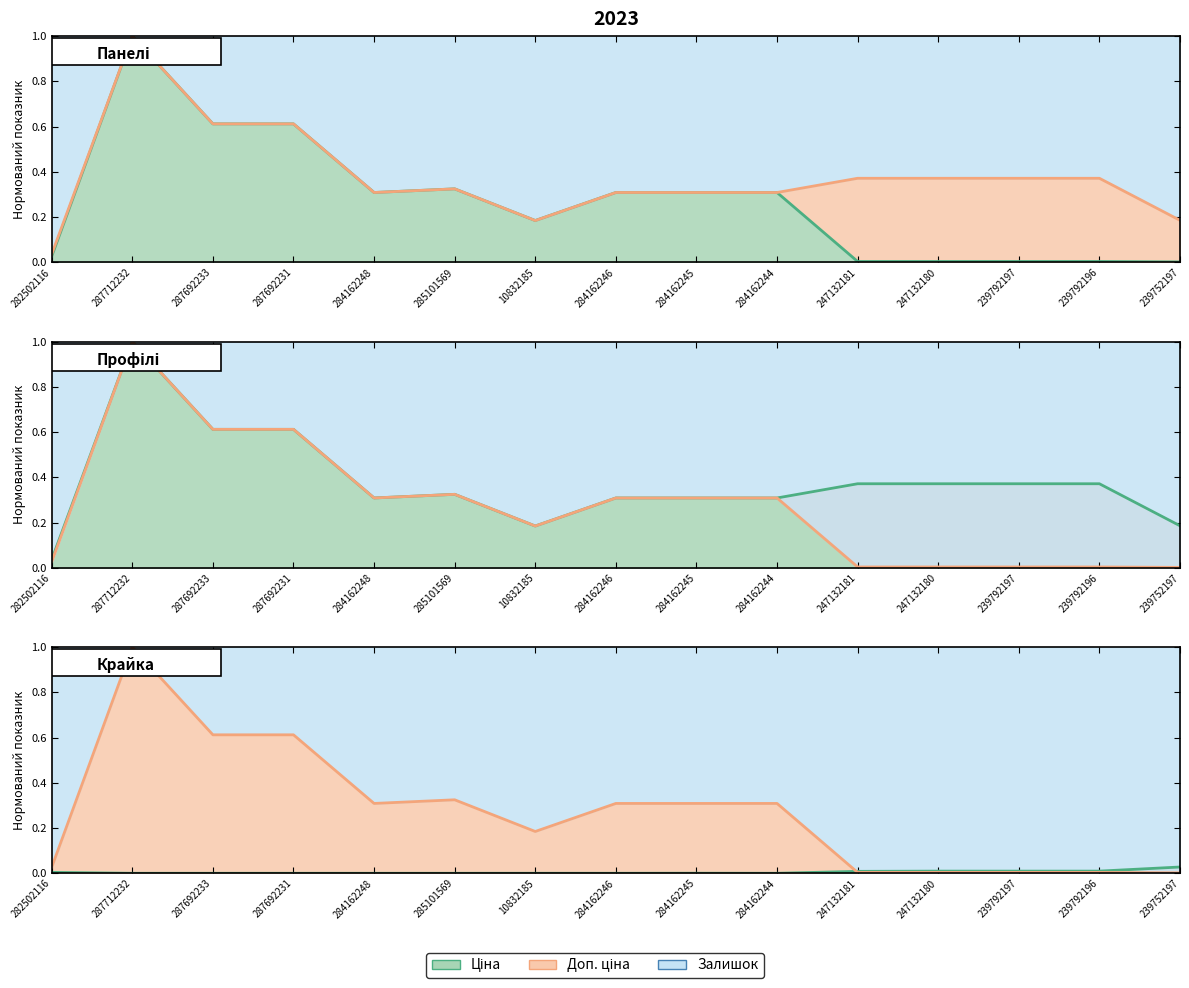

The value of Ціна at 287712232 is 0.4. True or false?

False